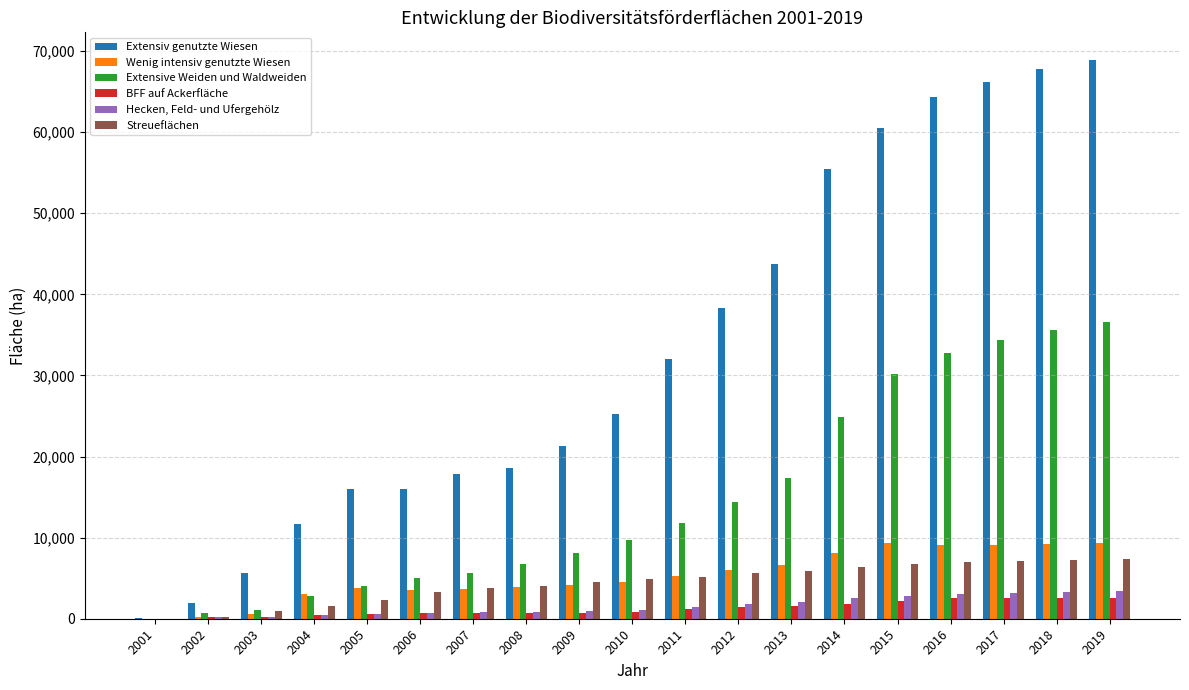

True or false: Extensiv genutzte Wiesen has a value of 23970.8 at 2014.

False